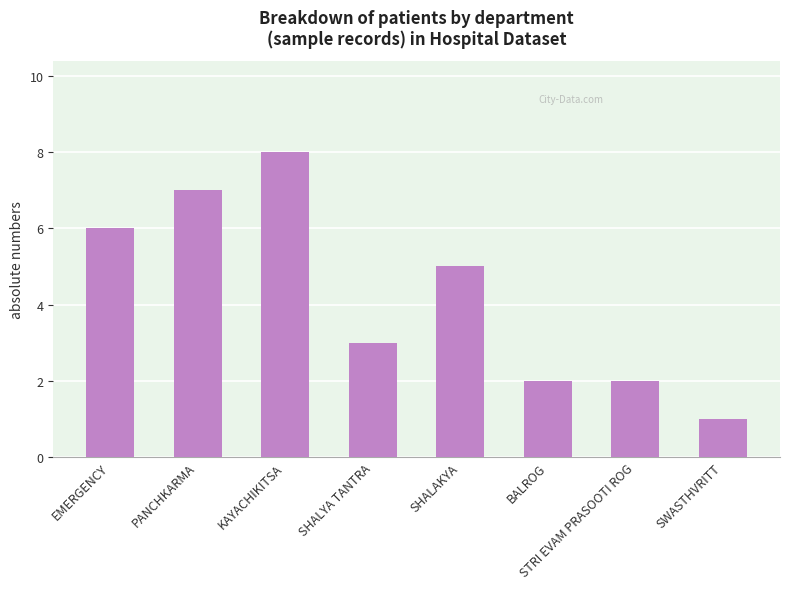

The chart shows a value of 2 at EMERGENCY. True or false?

False